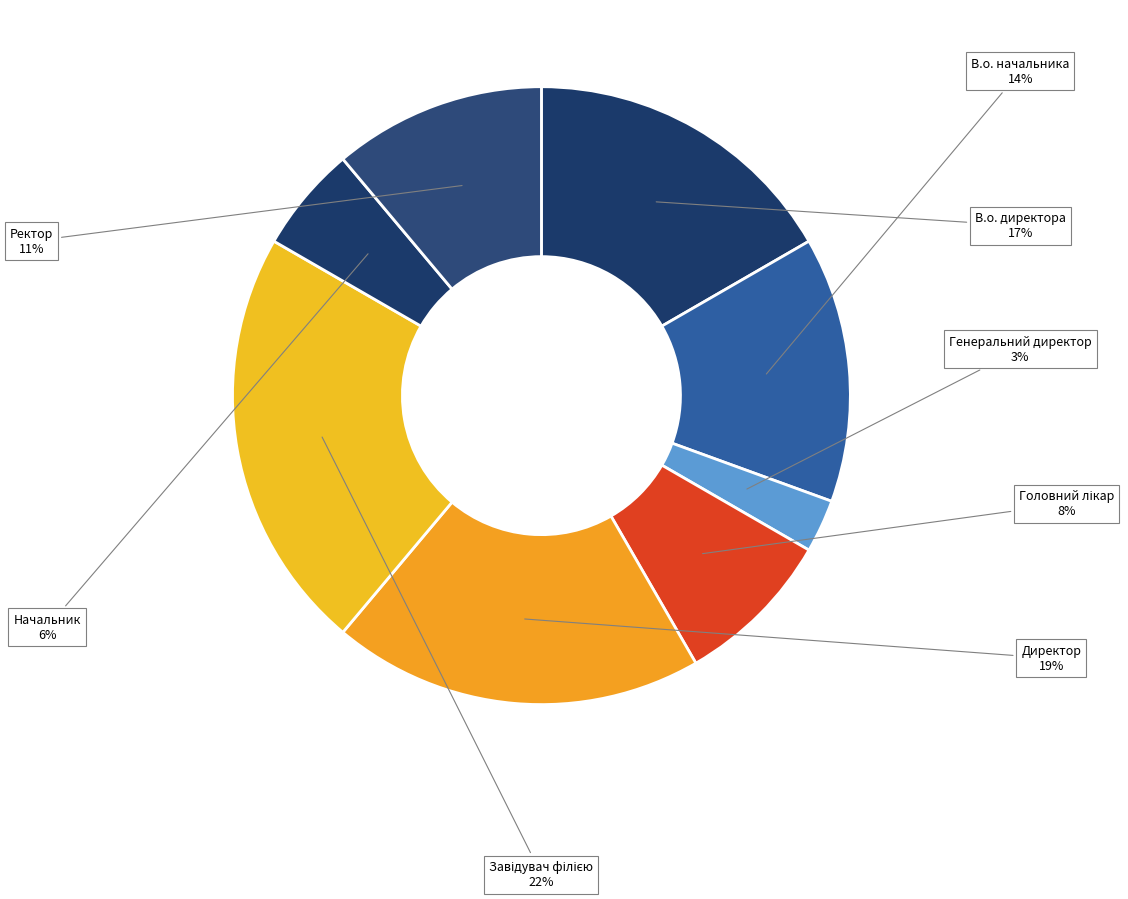

Which slice is the smallest?

Генеральний директор